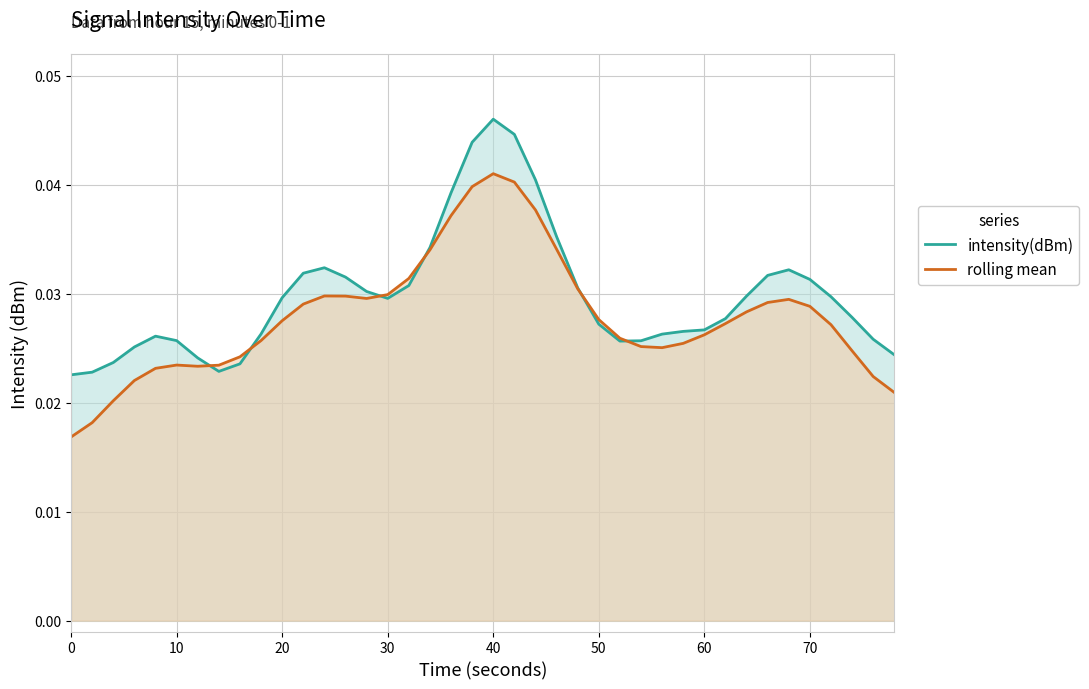

At 10, list the series in order from largest to smallest.

intensity(dBm), rolling mean